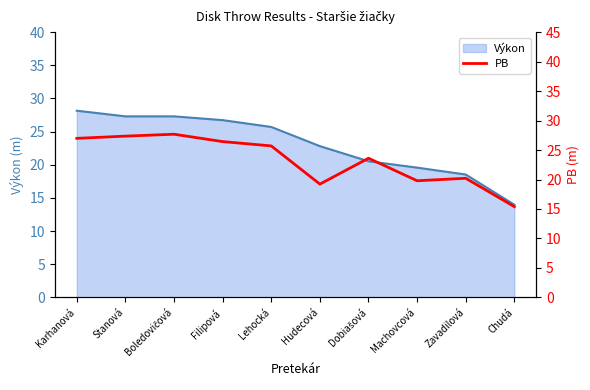

How many values exceed 25?

5